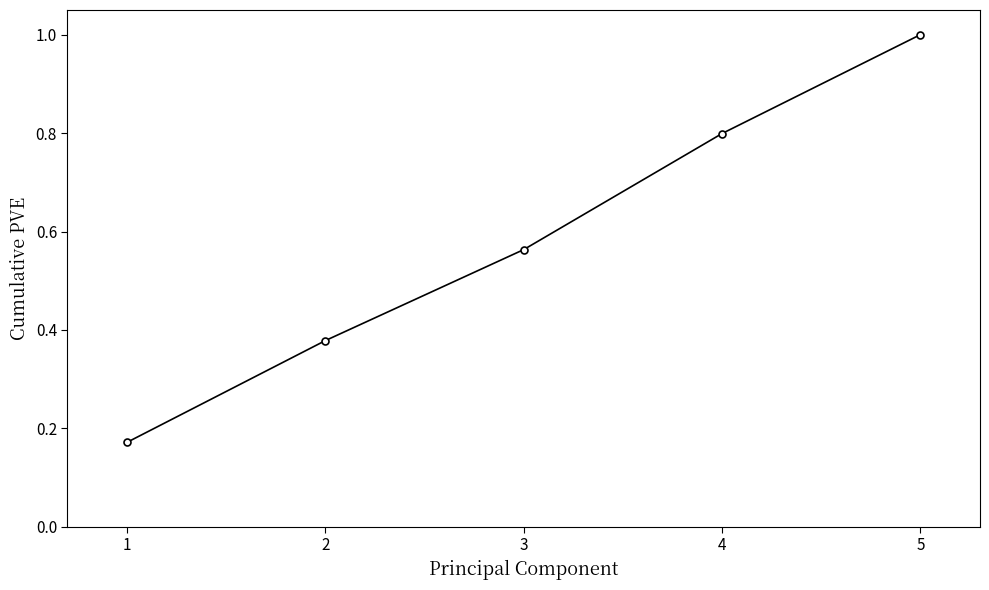

The value at 4 is 1.3. True or false?

False